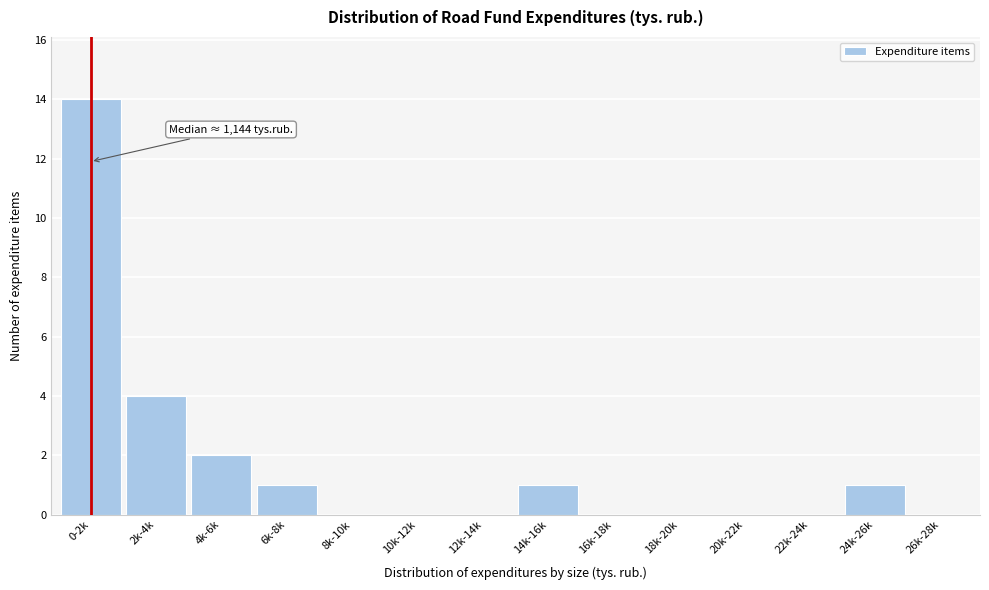

Reading right to left, what are all the values shown in this chart?

26k-28k=0	24k-26k=1	22k-24k=0	20k-22k=0	18k-20k=0	16k-18k=0	14k-16k=1	12k-14k=0	10k-12k=0	8k-10k=0	6k-8k=1	4k-6k=2	2k-4k=4	0-2k=14